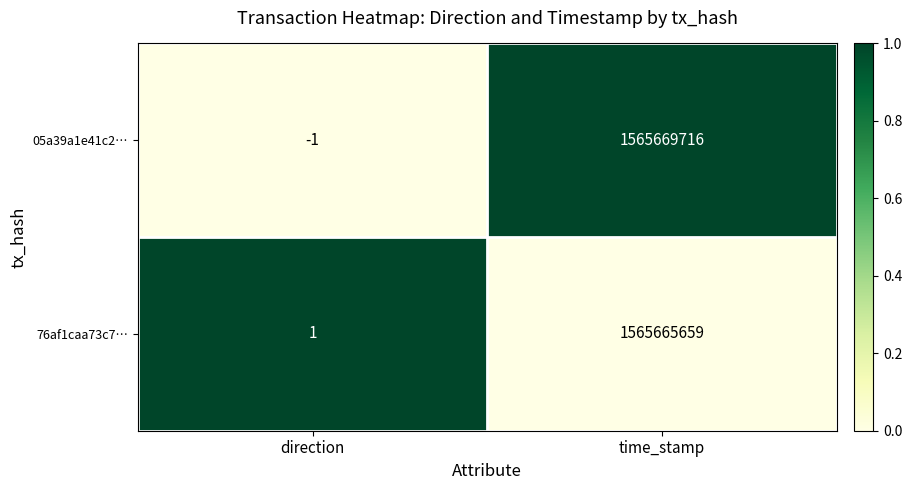

List the labels in order of 76af1caa73c7… value, largest first.

time_stamp, direction